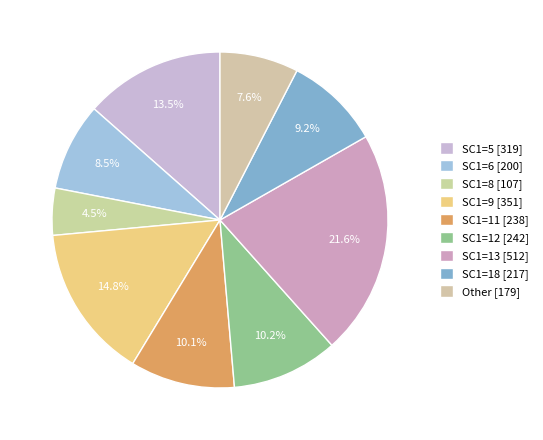

Count the number of slices in the pie.

9